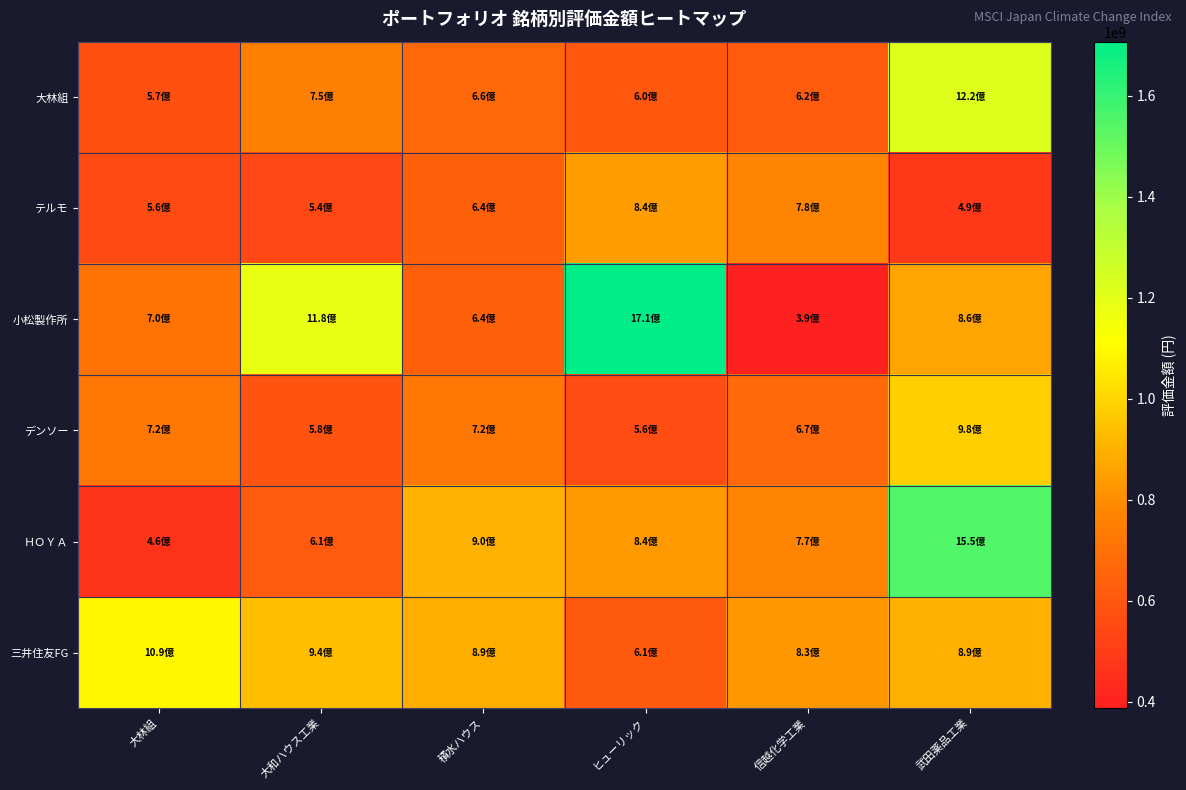

At which category is the sum across all series the highest?

武田薬品工業